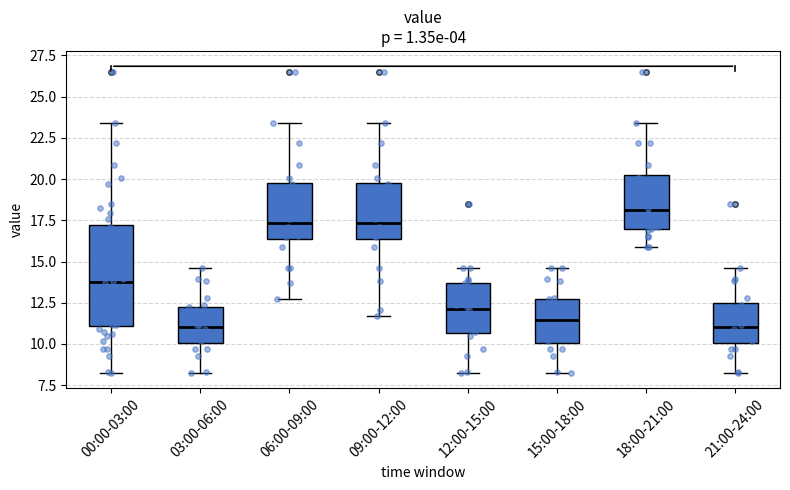

Comparing the boxes themselves (not the whiskers), which one is the tallest?

00:00-03:00